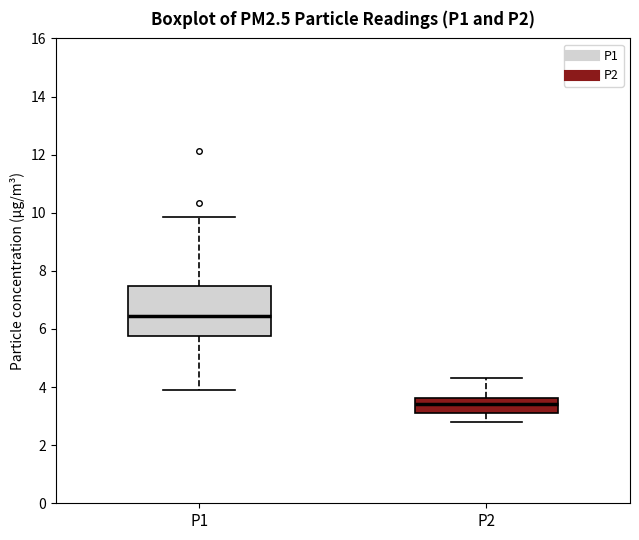

Where does the median line of the box for P2 sit on the y-axis? The values are not printed on the chart, so give them approximately, as read against the axis.

3.4